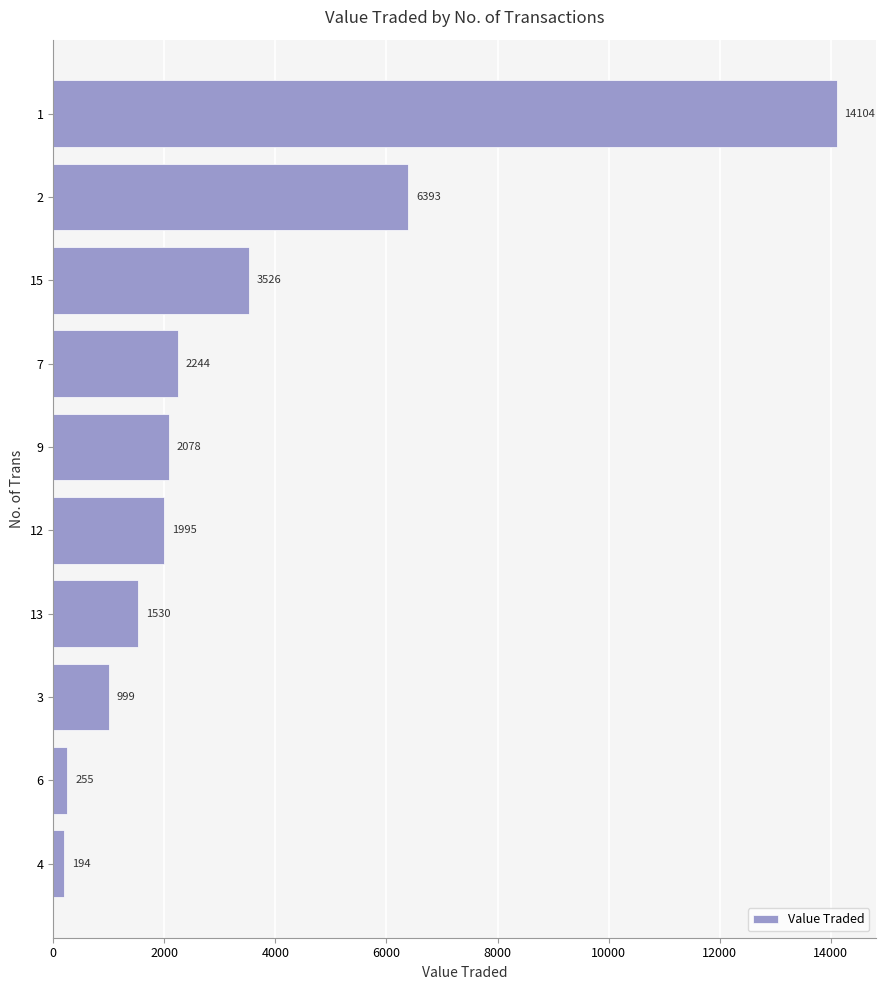

How many distinct data groups are displayed?

1